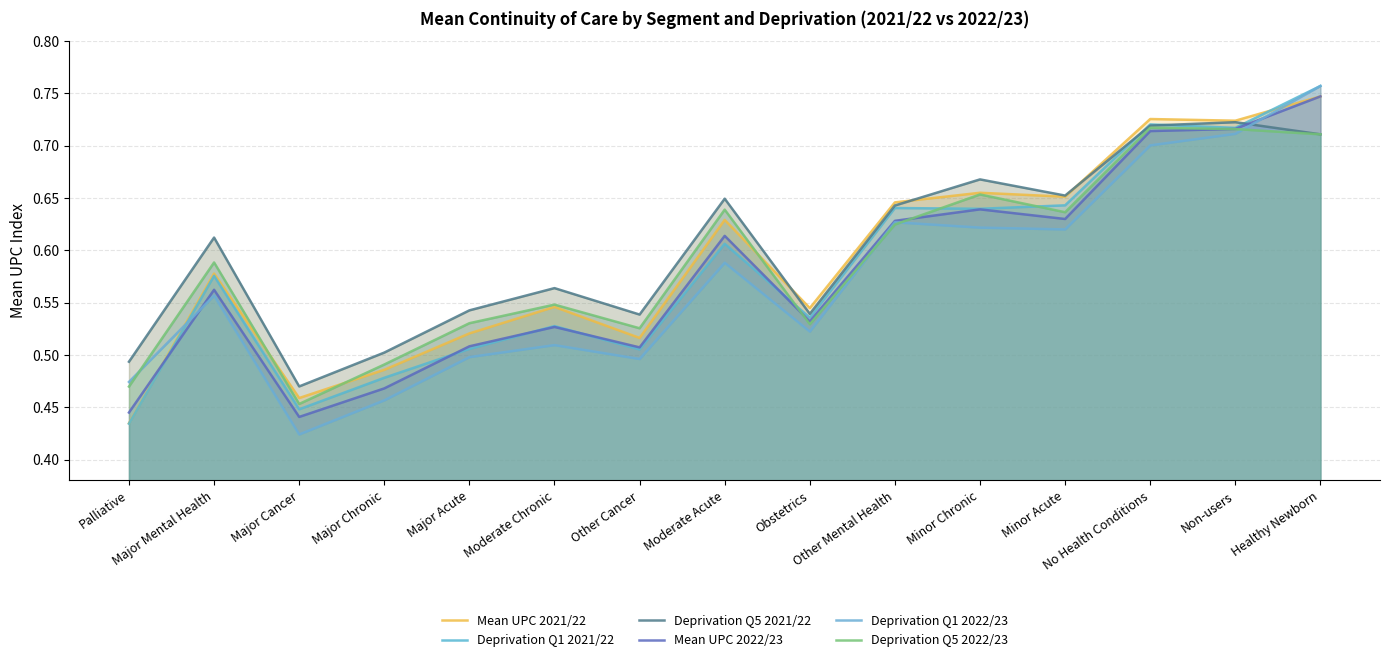

Which label corresponds to the largest value in the chart?

Healthy Newborn